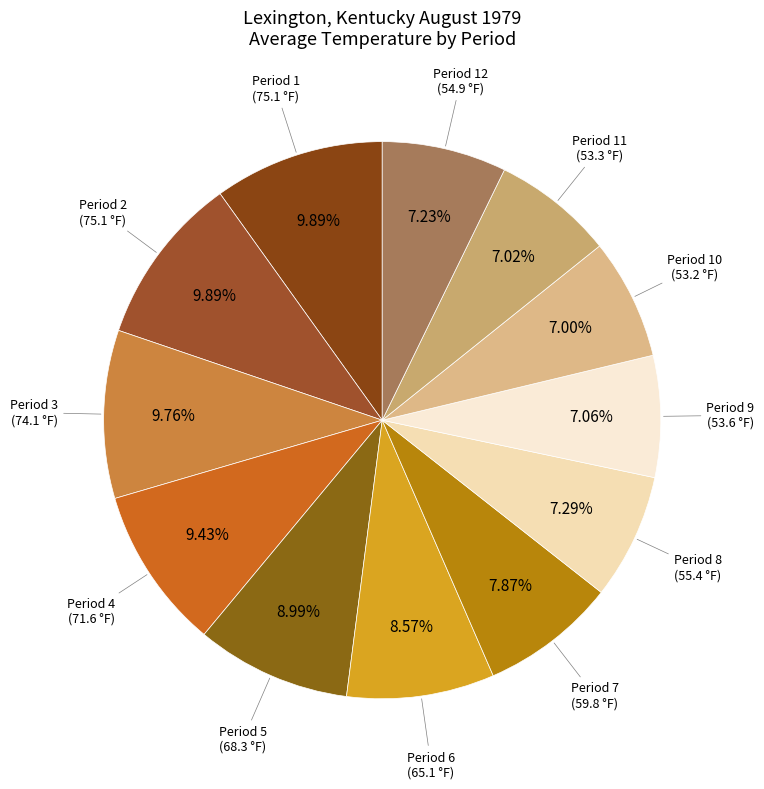

Between Period 7 and Period 3, which is larger?

Period 3